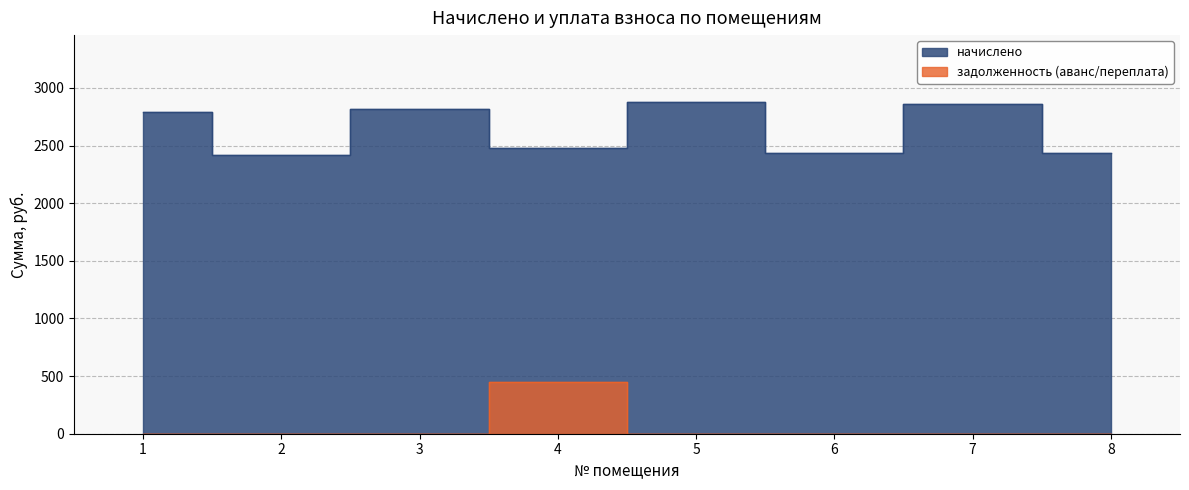

Count the number of data series in this chart.

2